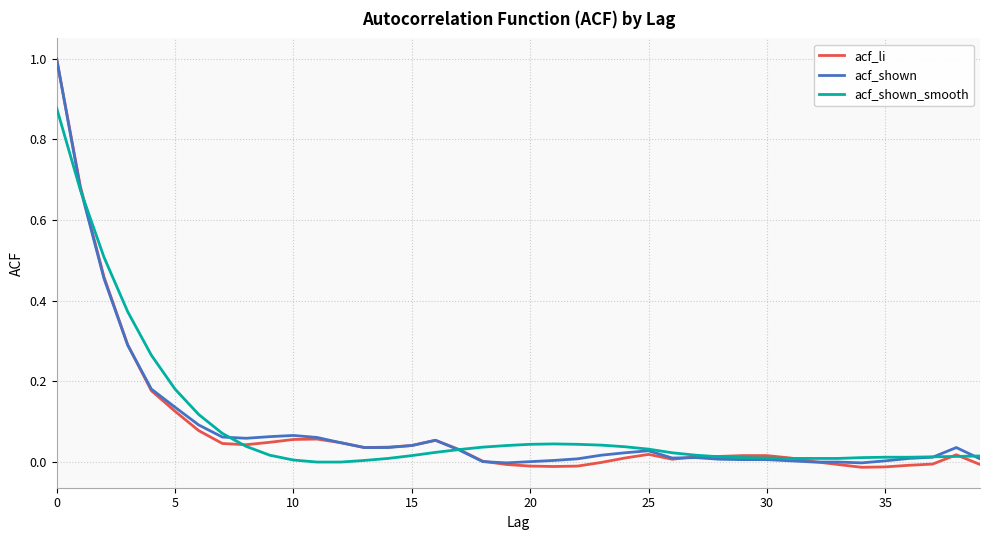

Does the chart display data point markers on the line(s)?

No